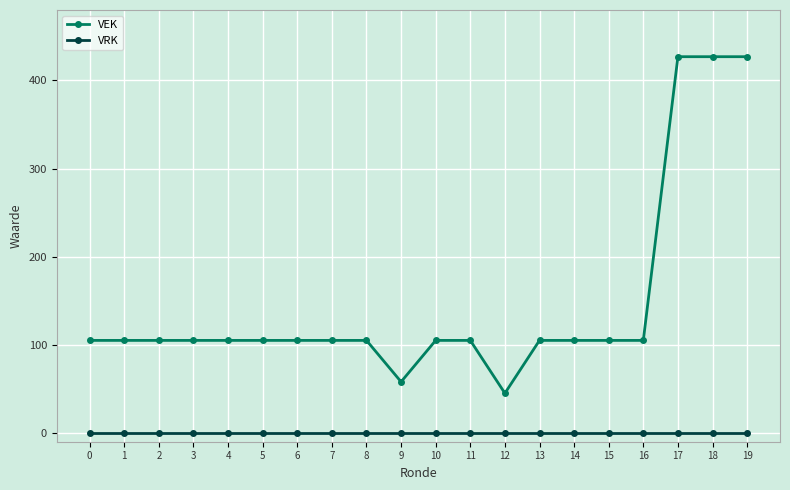

At 7, list the series in order from largest to smallest.

VEK, VRK